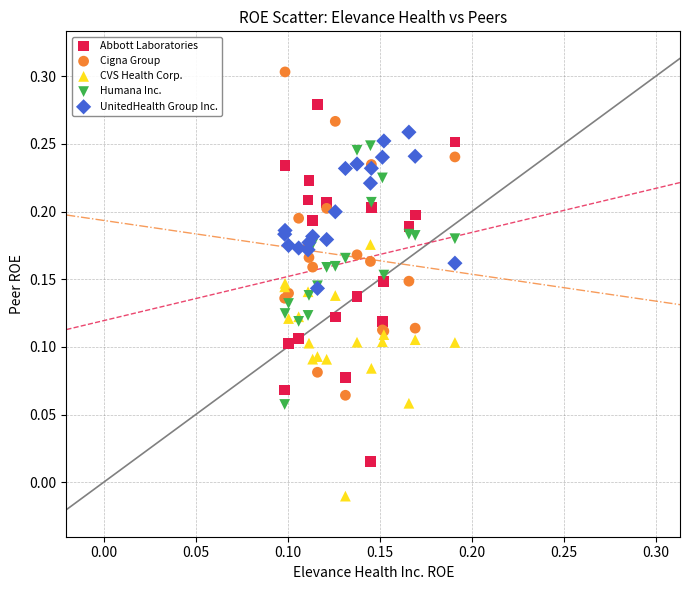

Which series contains the lowest Y value?

CVS Health Corp.